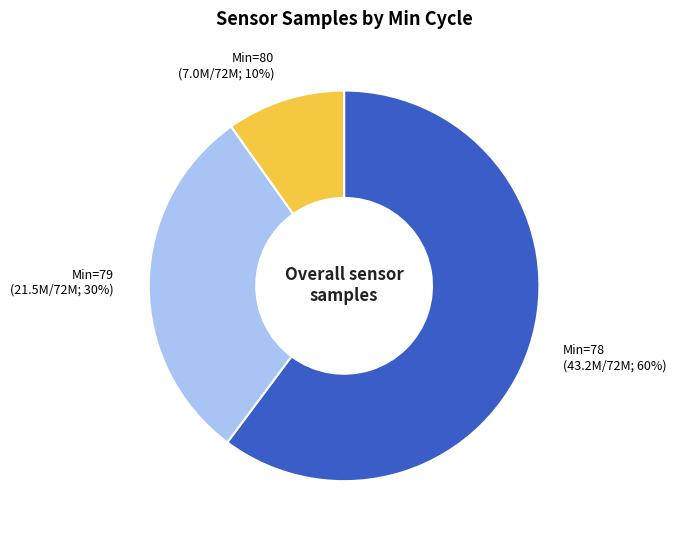

Do Min=78 (43.2M/72M; 60%) and Min=80 (7.0M/72M; 10%) together represent more than half of the pie?

Yes